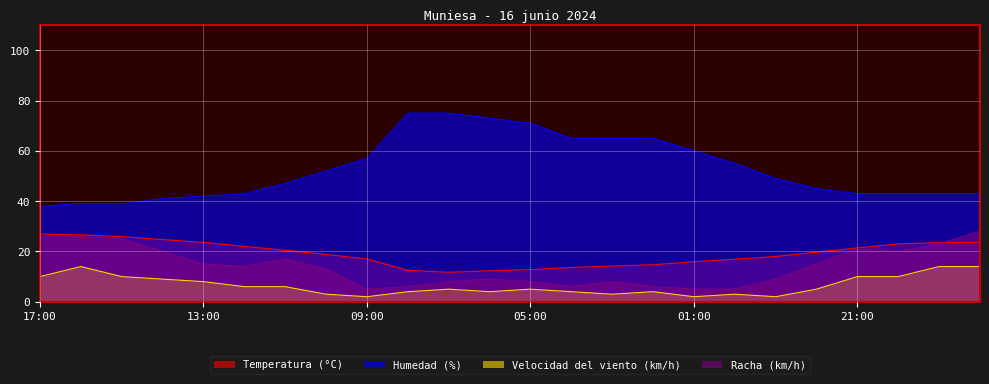

Between 03:00 and 00:00, which is larger?

00:00